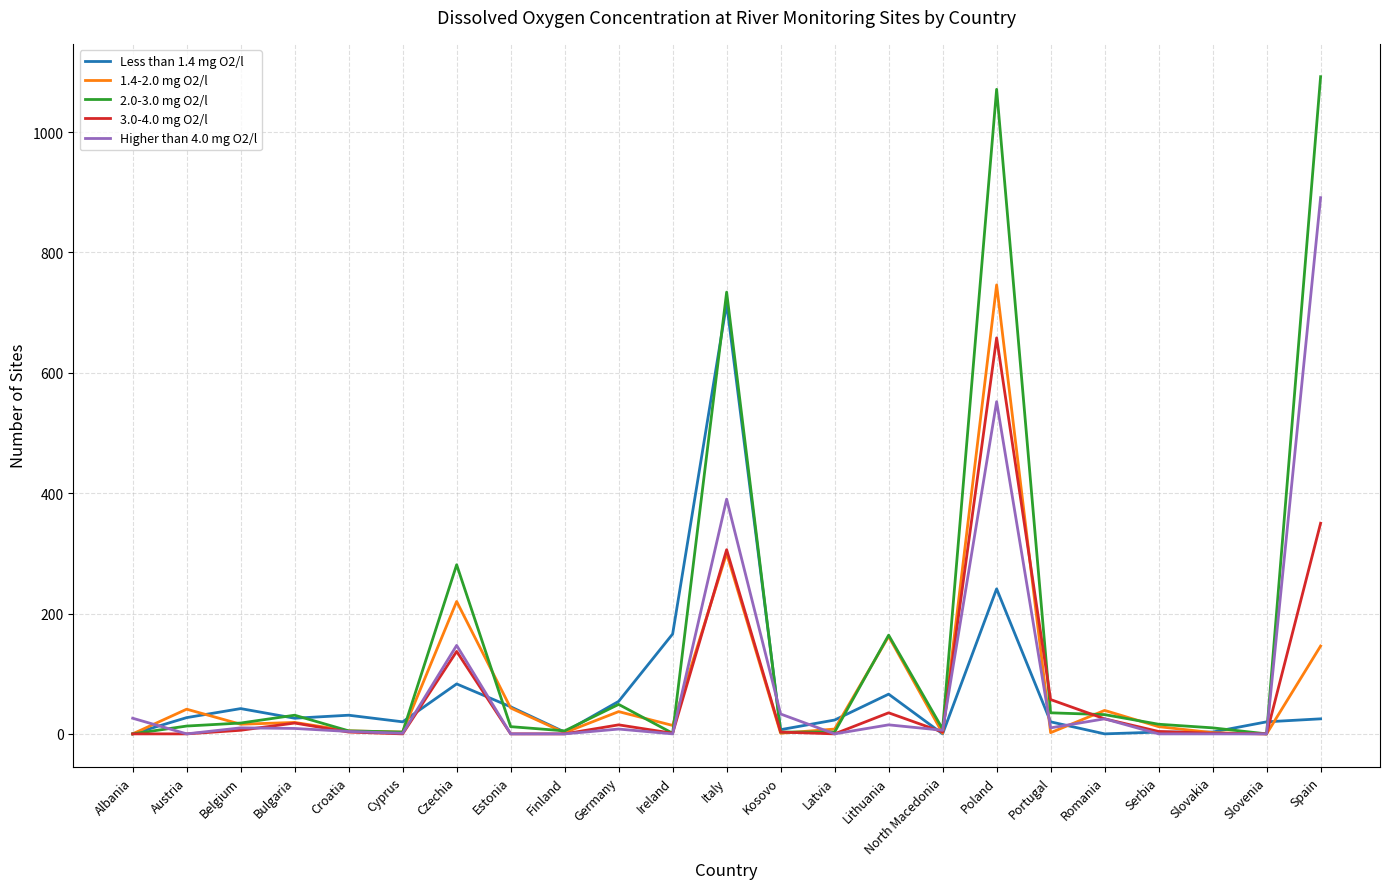

How many values in the 3.0-4.0 mg O2/l series are below 3?

9